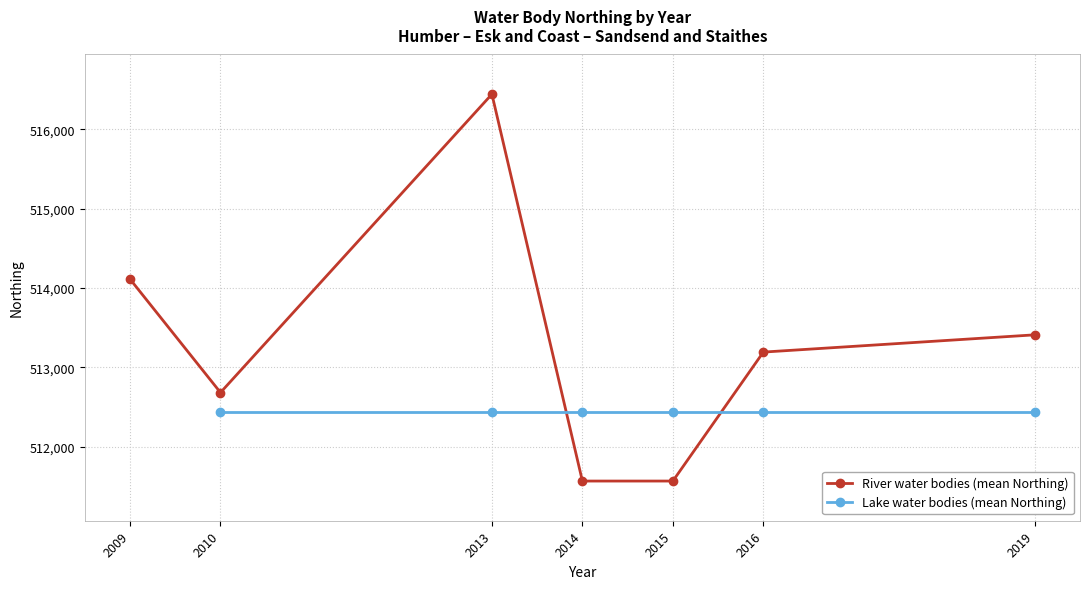

True or false: Lake (Easting) has more than 1 points higher than both neighbors.

False